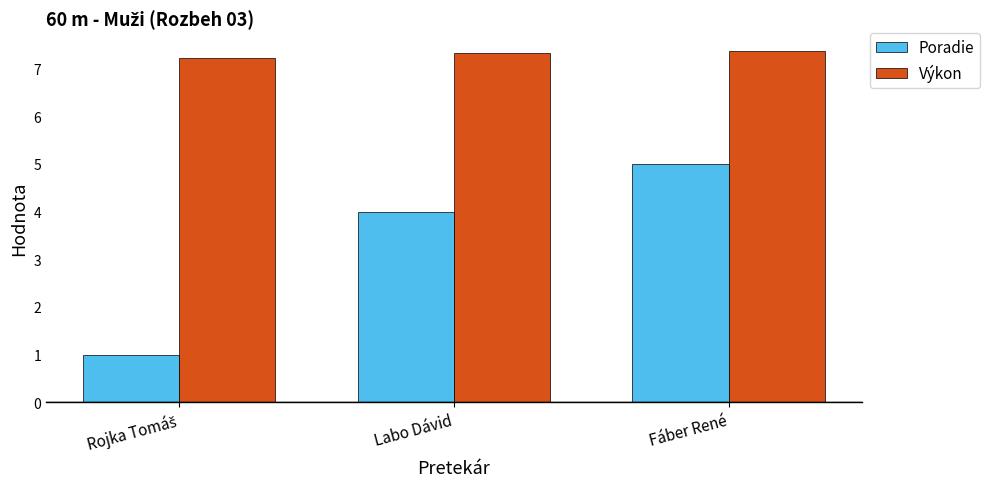

How many series are shown in this chart?

2